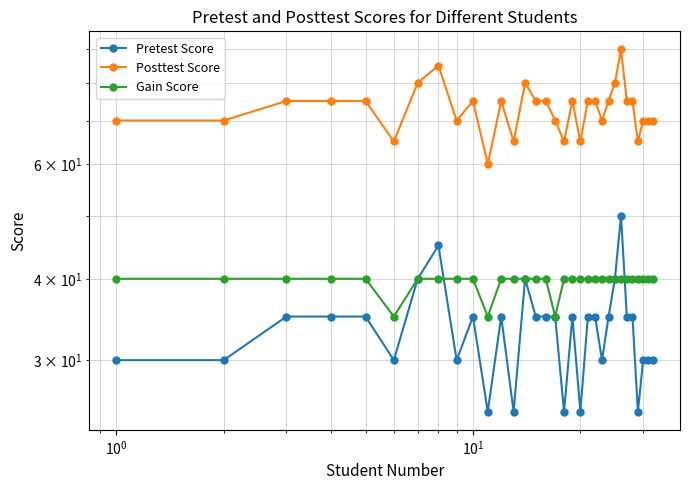

What are all the series names shown in the legend?

Pretest Score, Posttest Score, Gain Score